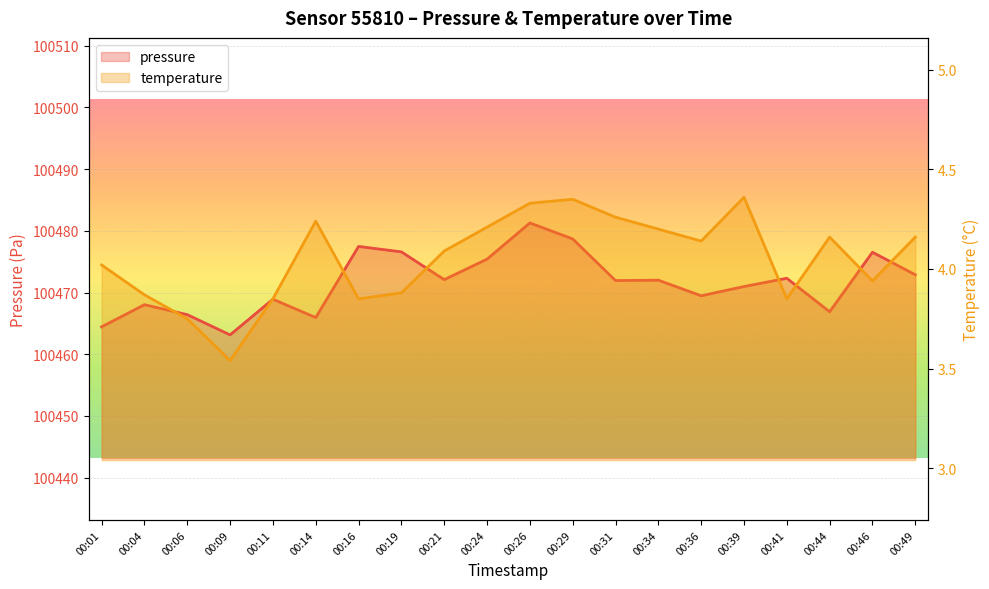

Does the chart display data point markers on the line(s)?

No